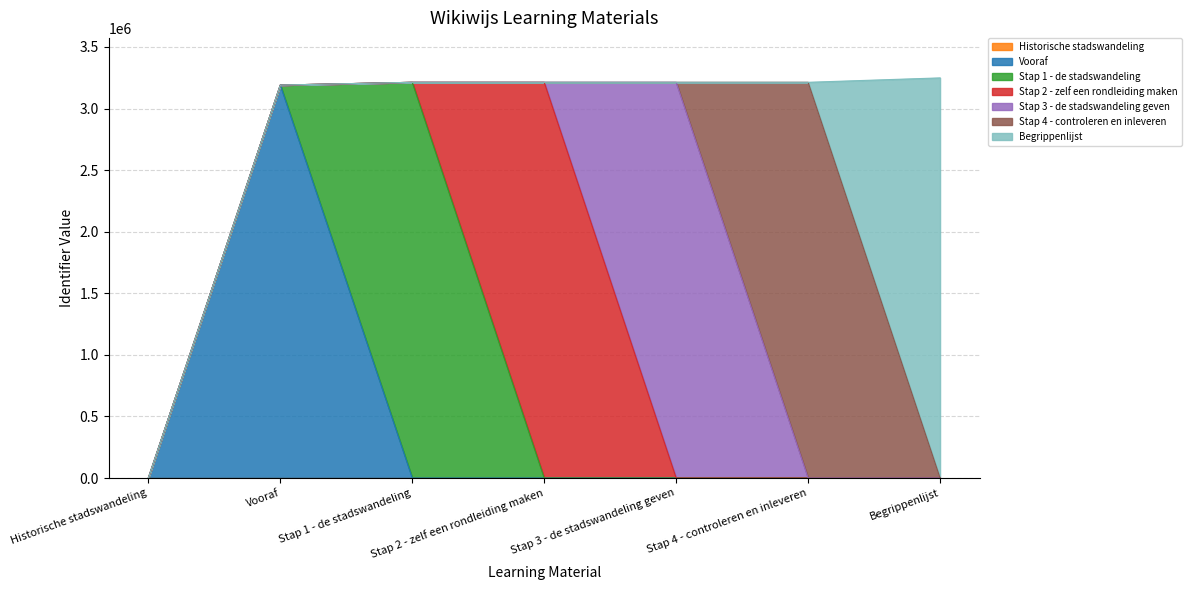

True or false: there are more than 1 points higher than both neighbors.

False